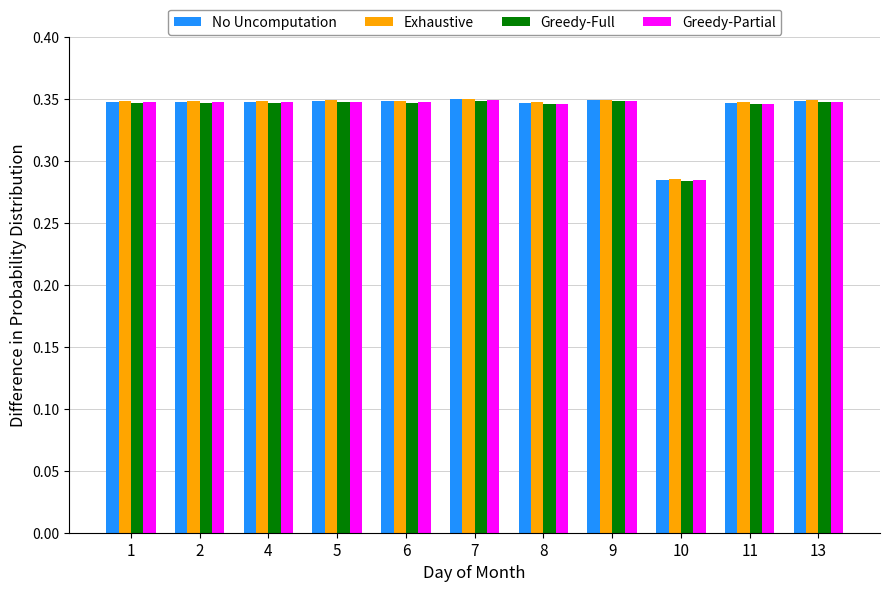

What is the difference between the maximum and minimum values in the Greedy-Partial series?

0.1